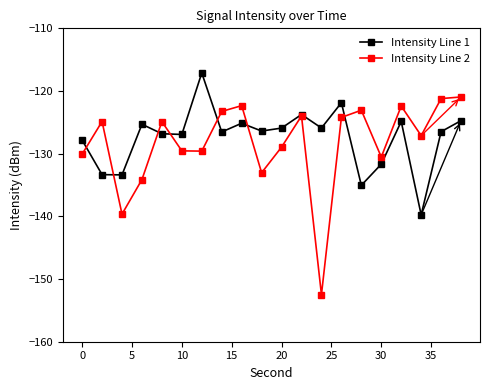

What is the difference between the maximum and minimum values in the Intensity Line 2 series?

31.5